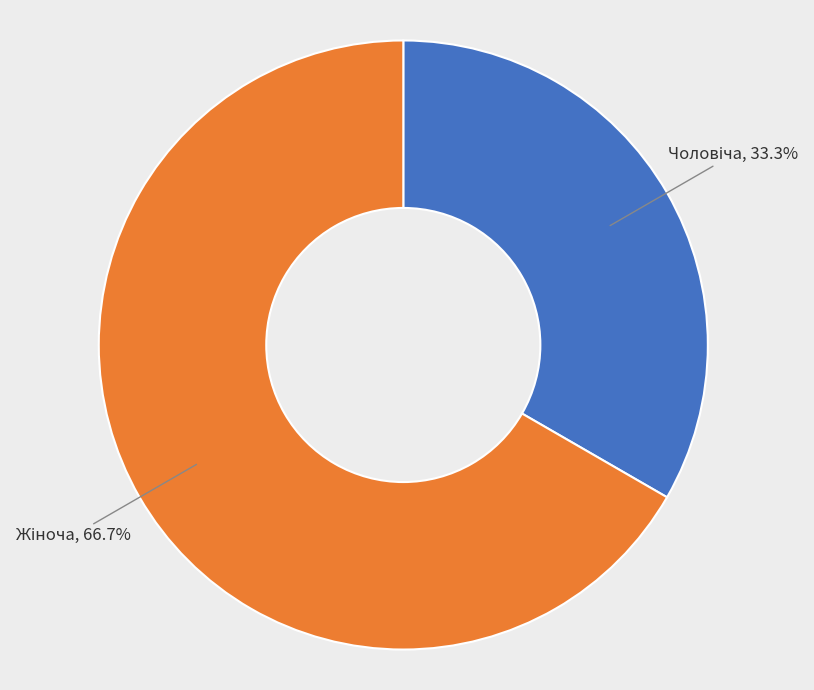

Is there a majority slice in this chart?

Yes